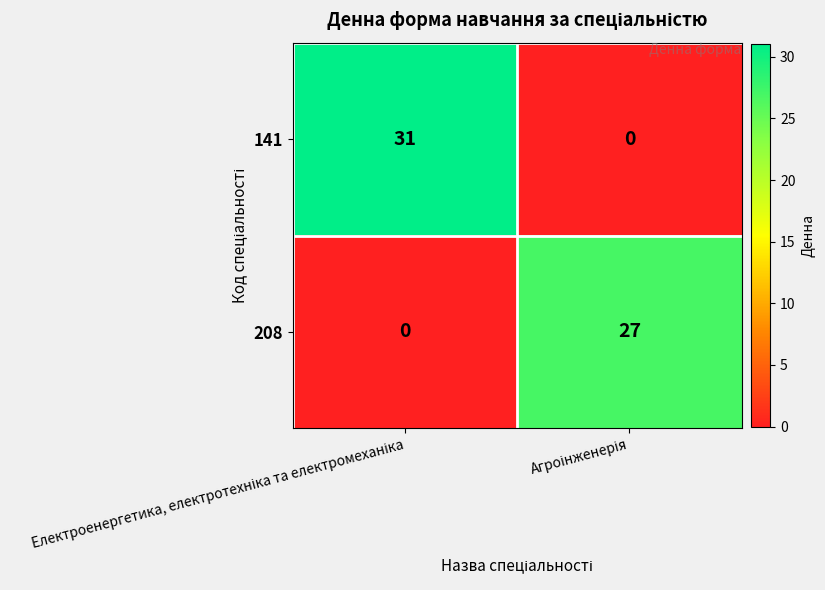

What is the maximum value for 141?

31